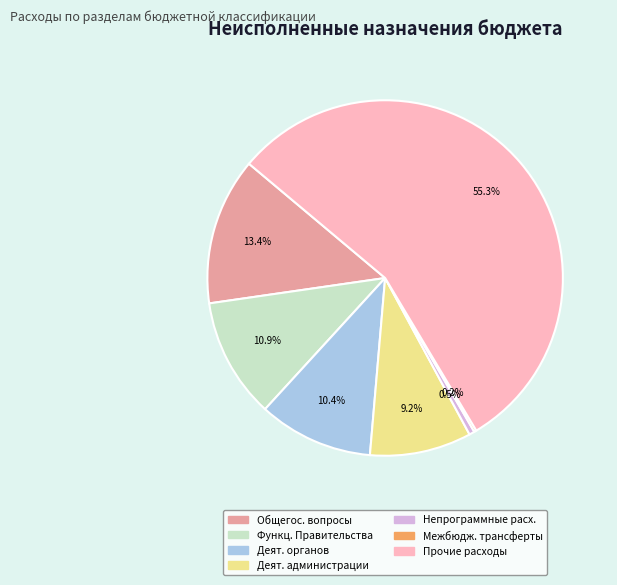

Is there a majority slice in this chart?

Yes